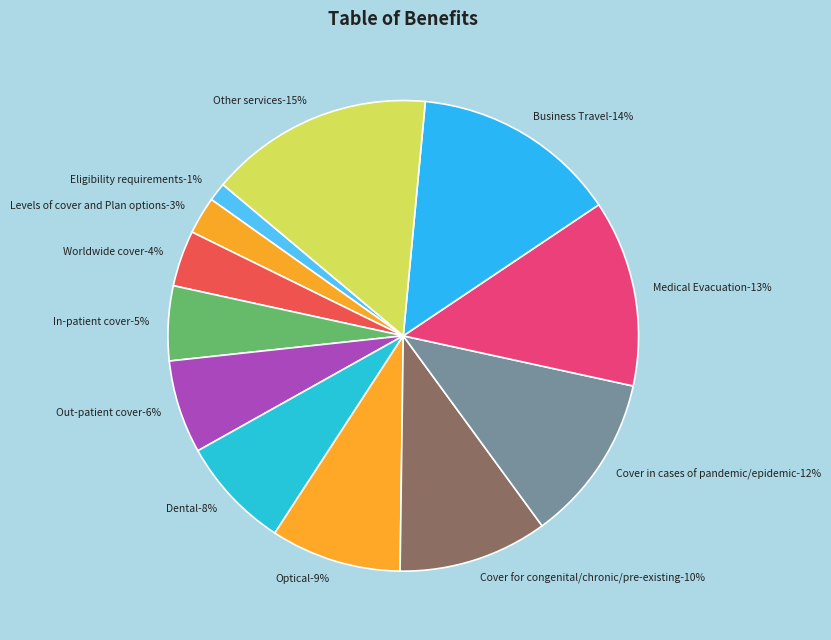

Is Optical the majority of the pie?

No